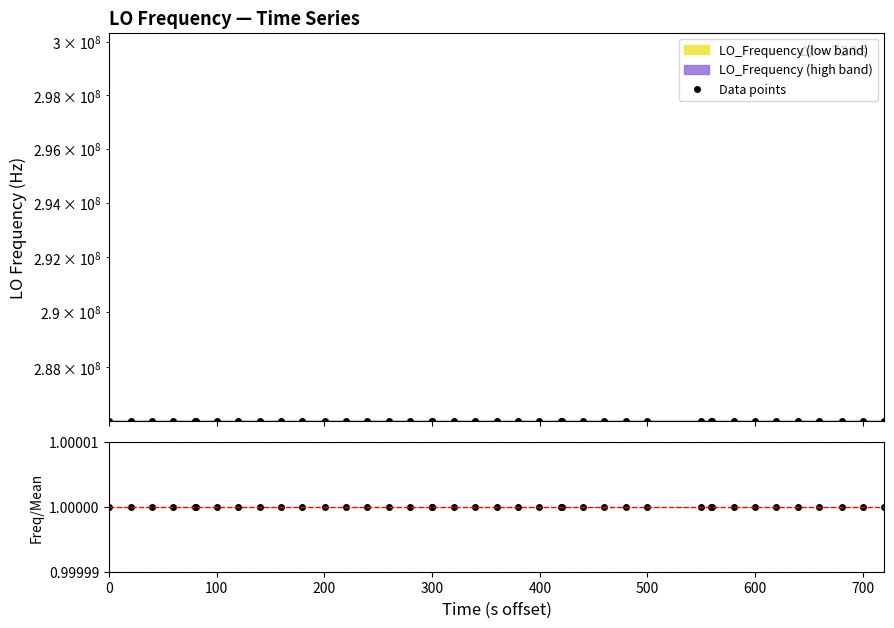

How many lines are shown in the chart?

2